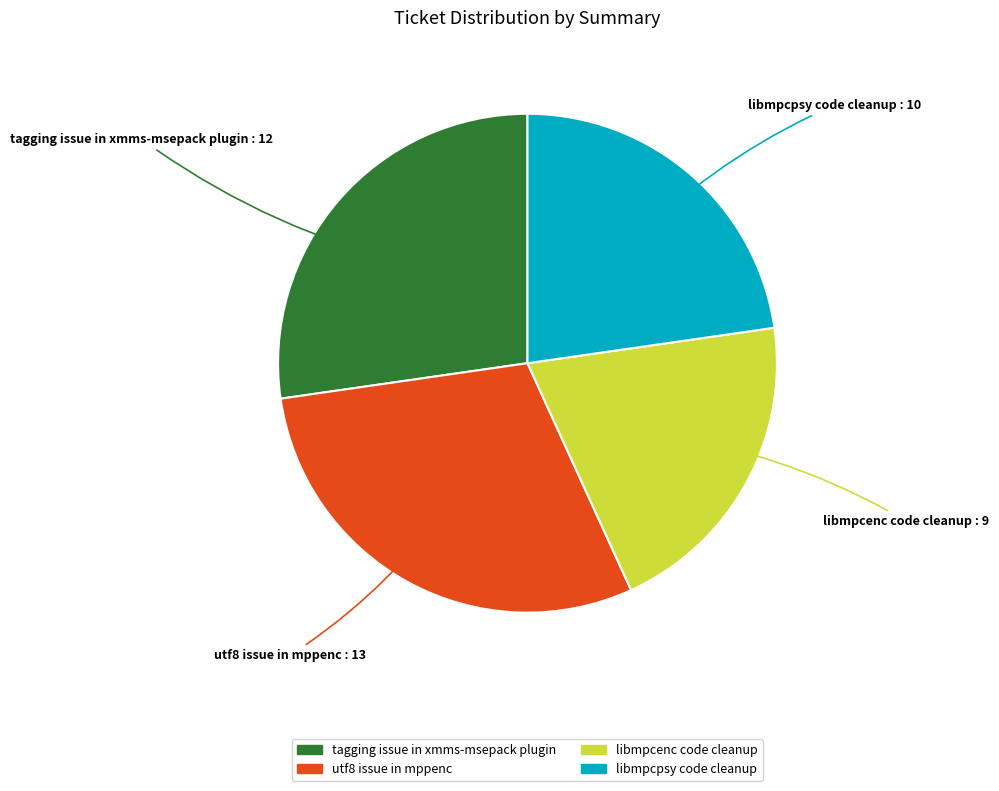

Rank the categories by value from lowest to highest.

libmpcenc code cleanup, libmpcpsy code cleanup, tagging issue in xmms-msepack plugin, utf8 issue in mppenc